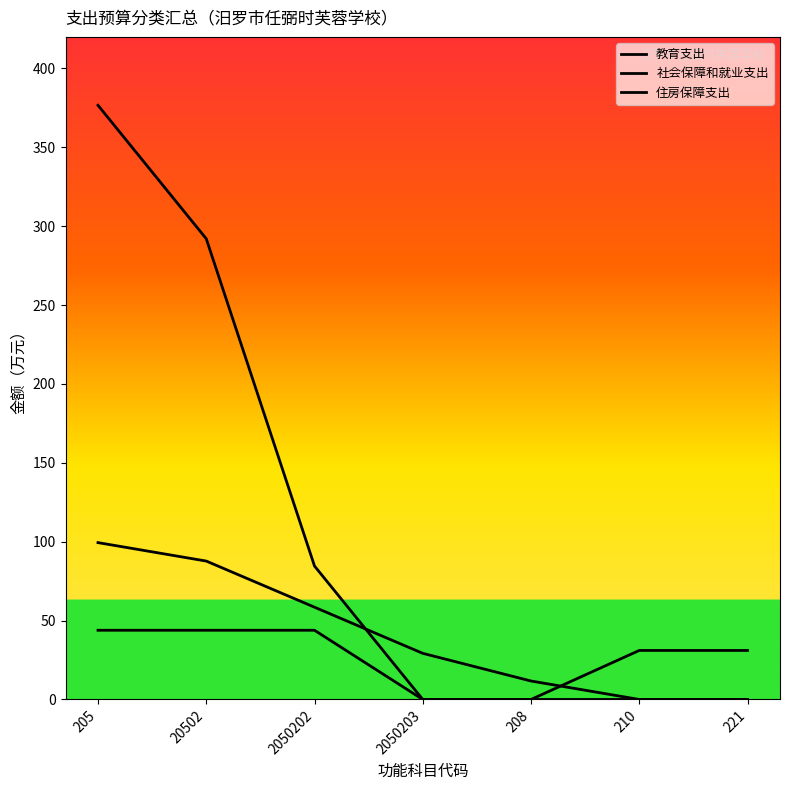

At how many categories does at least one series exceed 226?

2